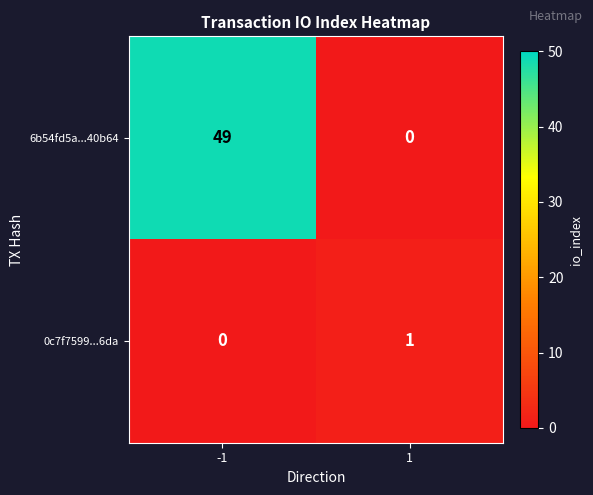

How many values in the 6b54fd5a...40b64 series are below 49?

1